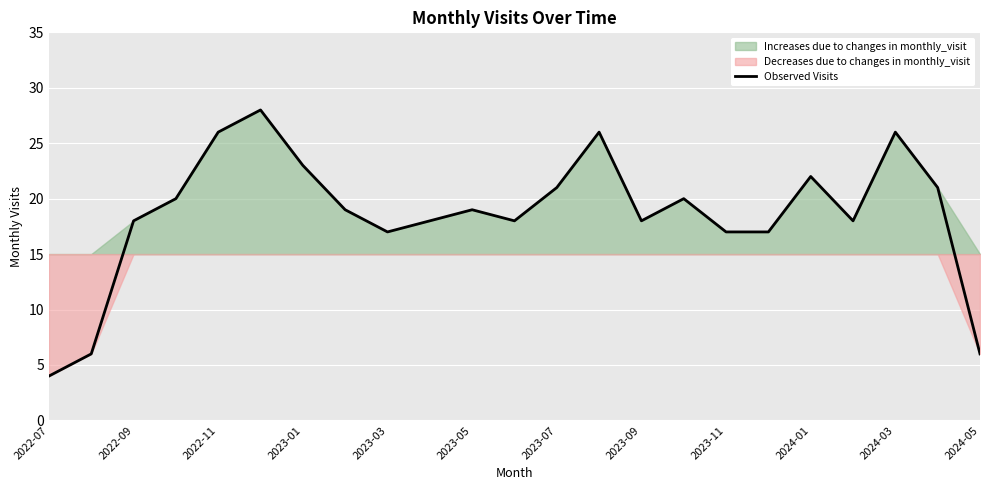

The Observed Visits series shows 4 at 2023-09. True or false?

False